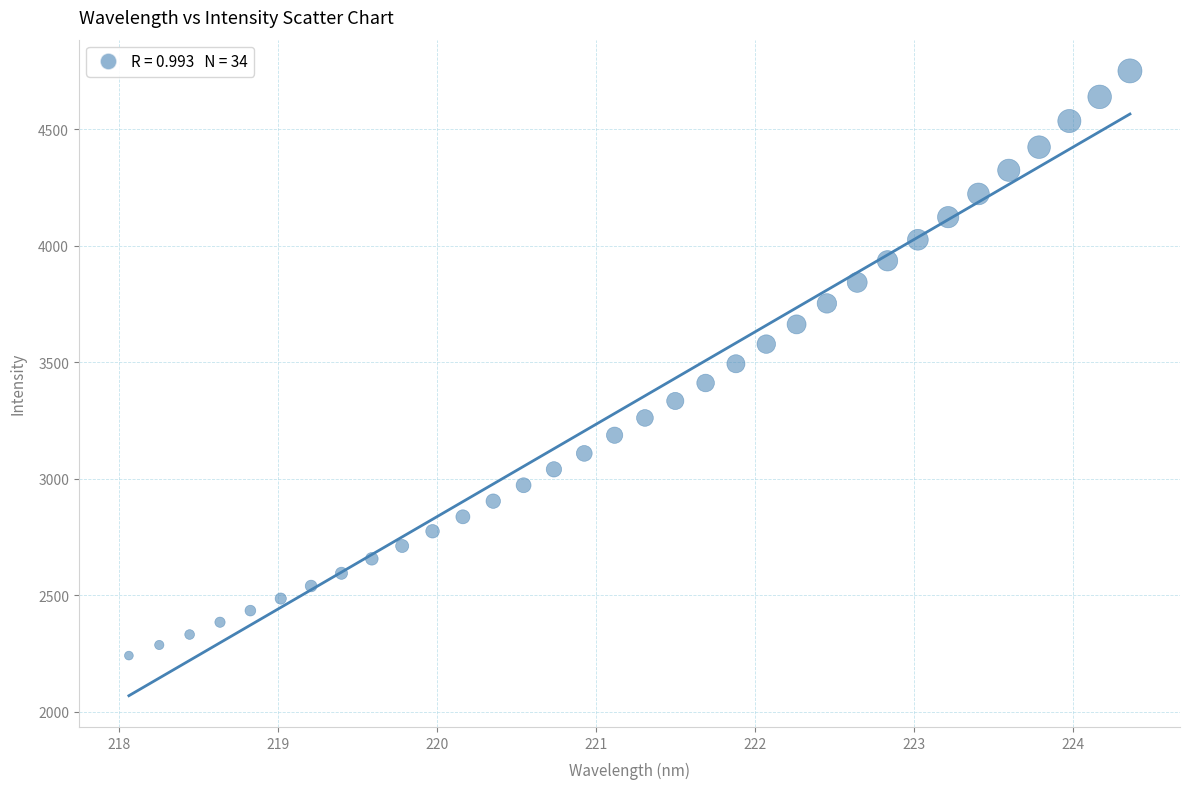

What is the range of X values (max minus min)?

6.3